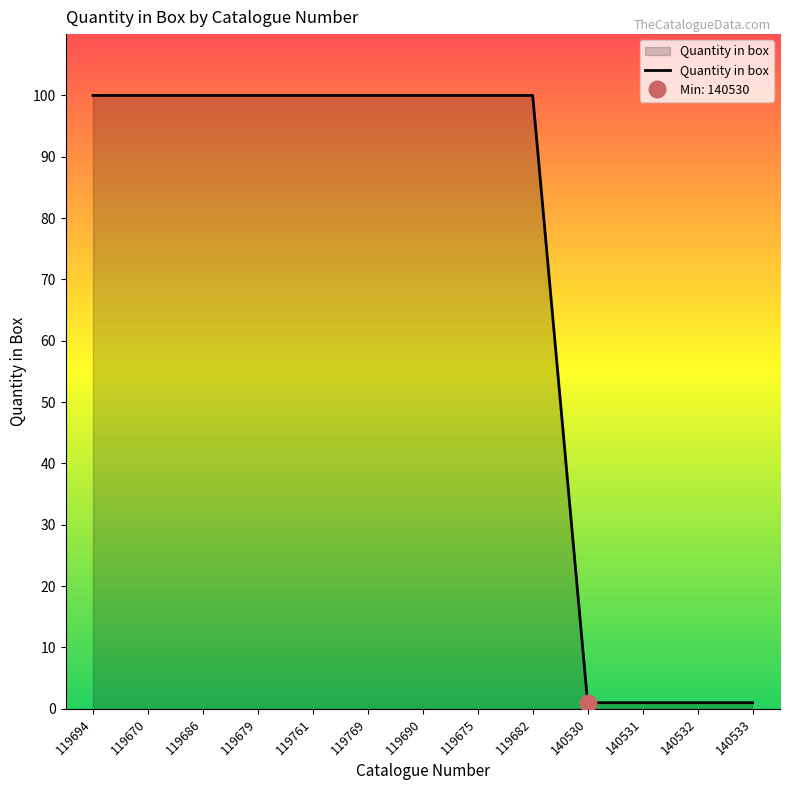

True or false: the data has more than 2 interior local peaks.

False